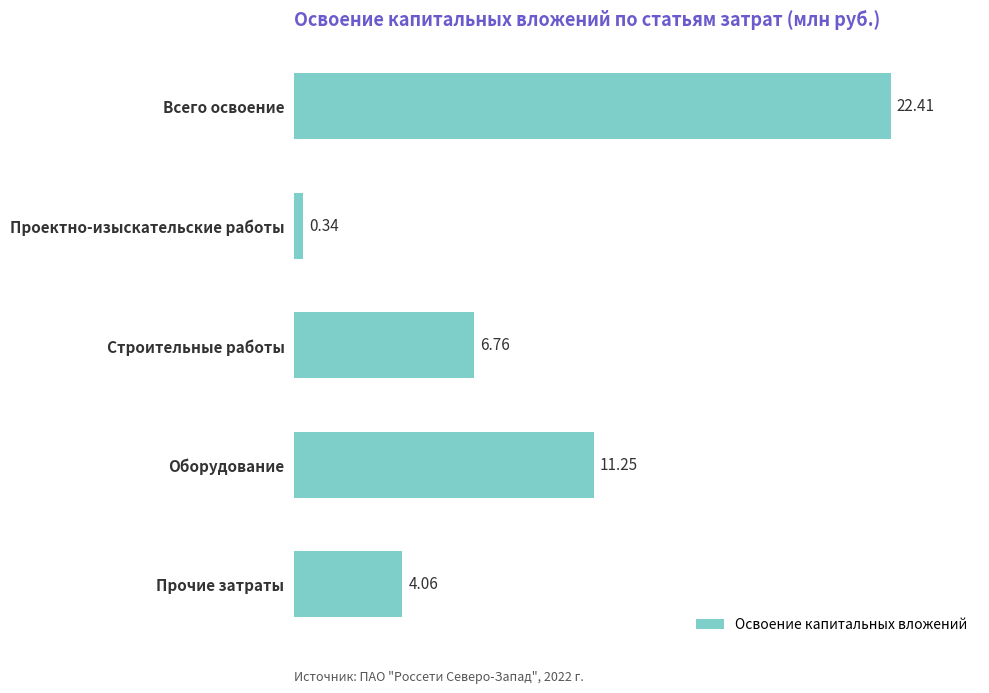

What is the label of the 4th bar from the bottom?

Проектно-изыскательские работы